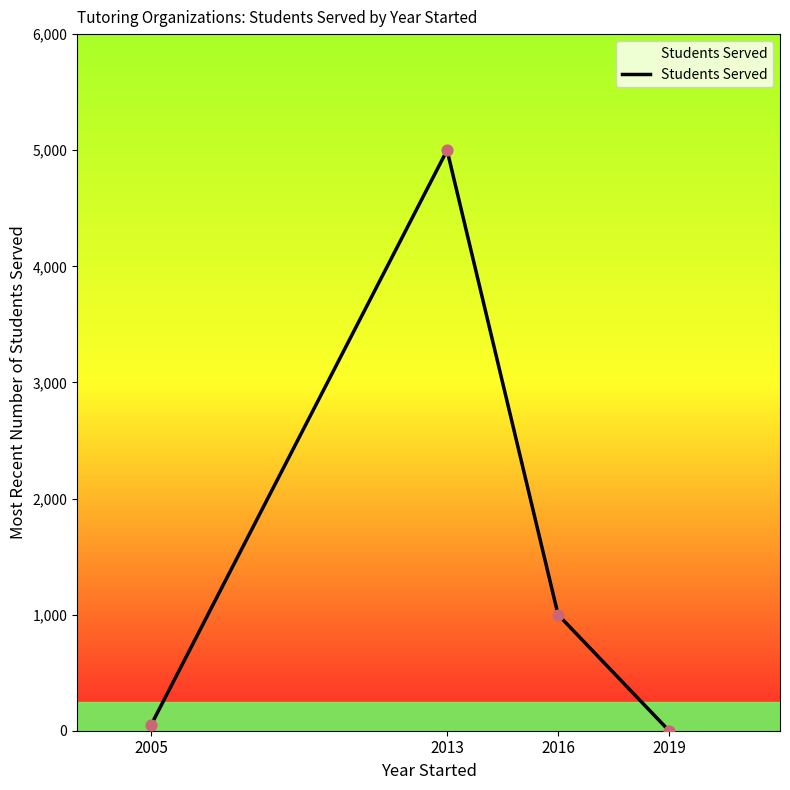

Which has a higher value, 2005 or 2013?

2013